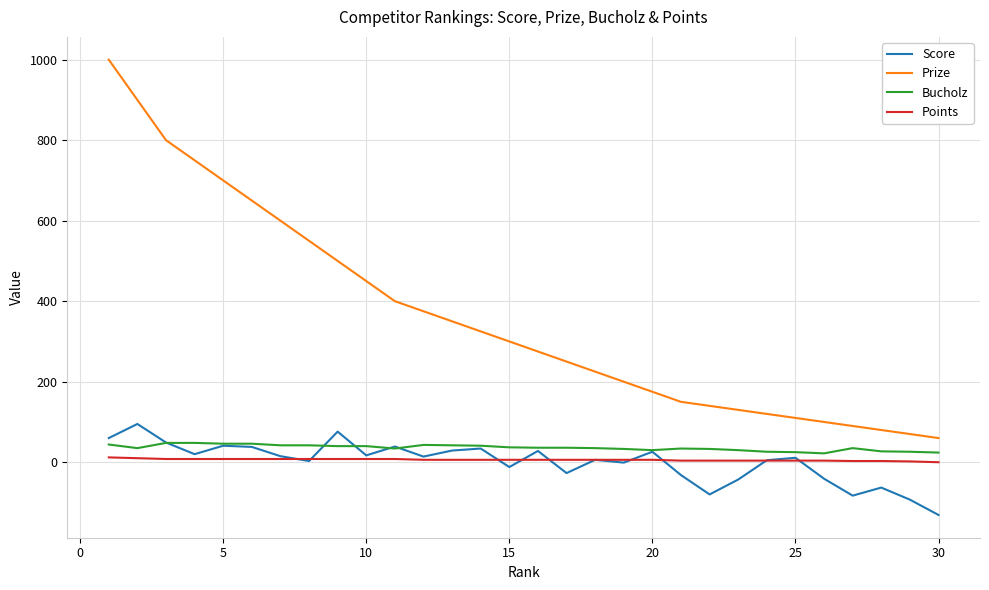

True or false: Prize and Bucholz intersect in this chart.

False